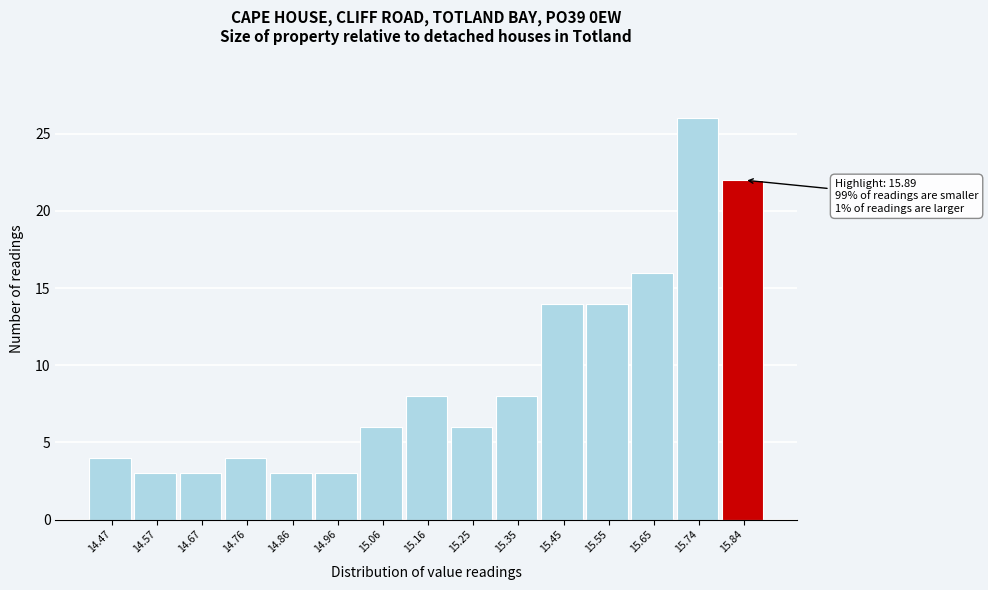

Reading left to right, extract all data points from this chart.

4	3	3	4	3	3	6	8	6	8	14	14	16	26	22